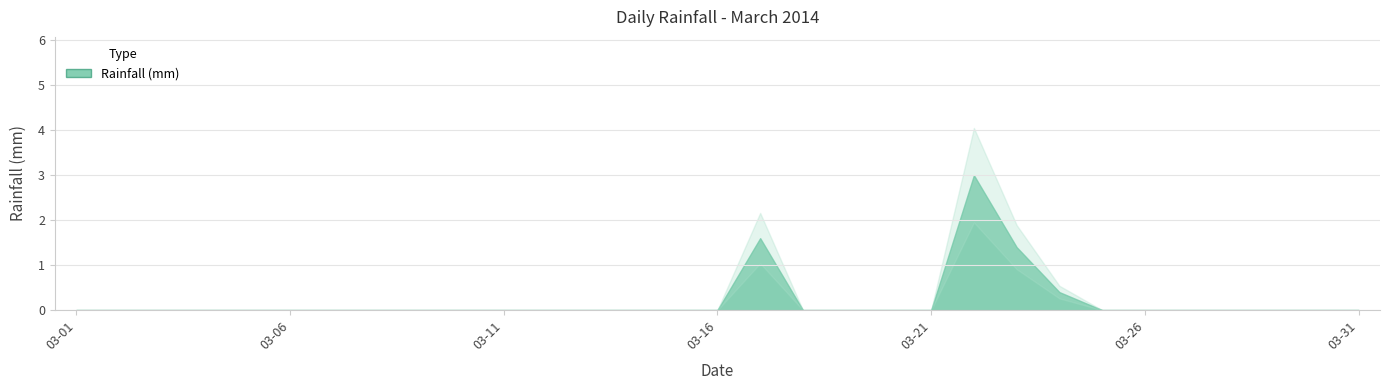

What is the maximum value shown in the chart?

3.0